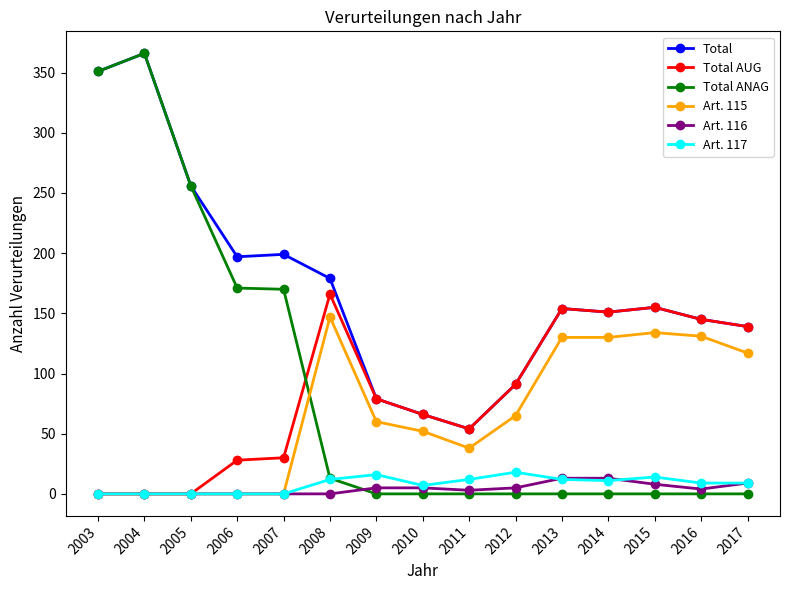

Which series has the widest spread of values?

Total ANAG